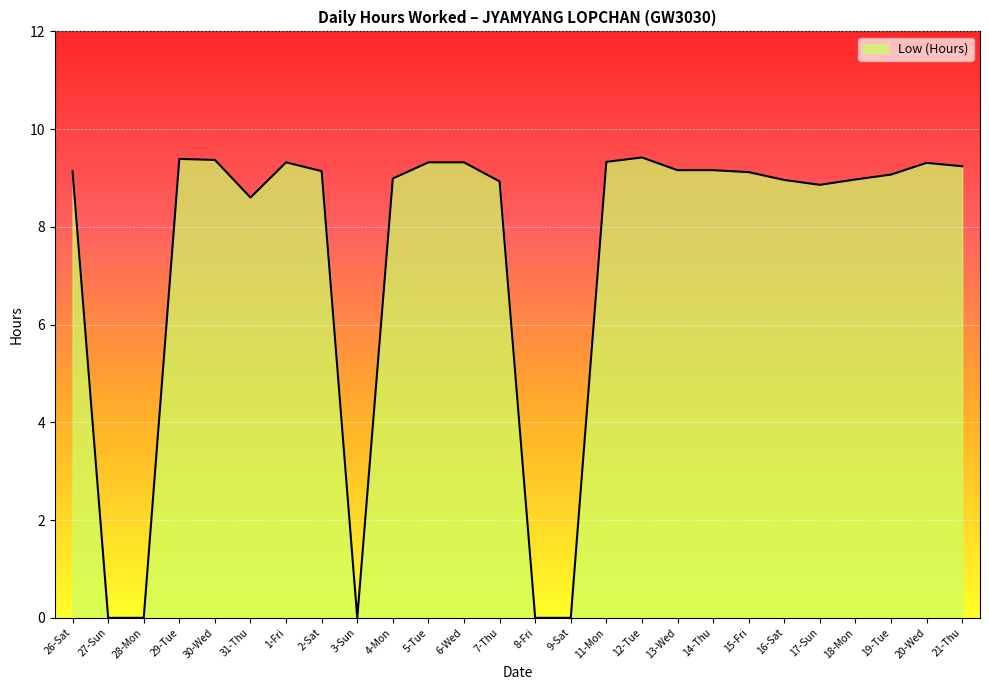

What is the ratio of the value at 2-Sat to the value at 11-Mon?

1.0